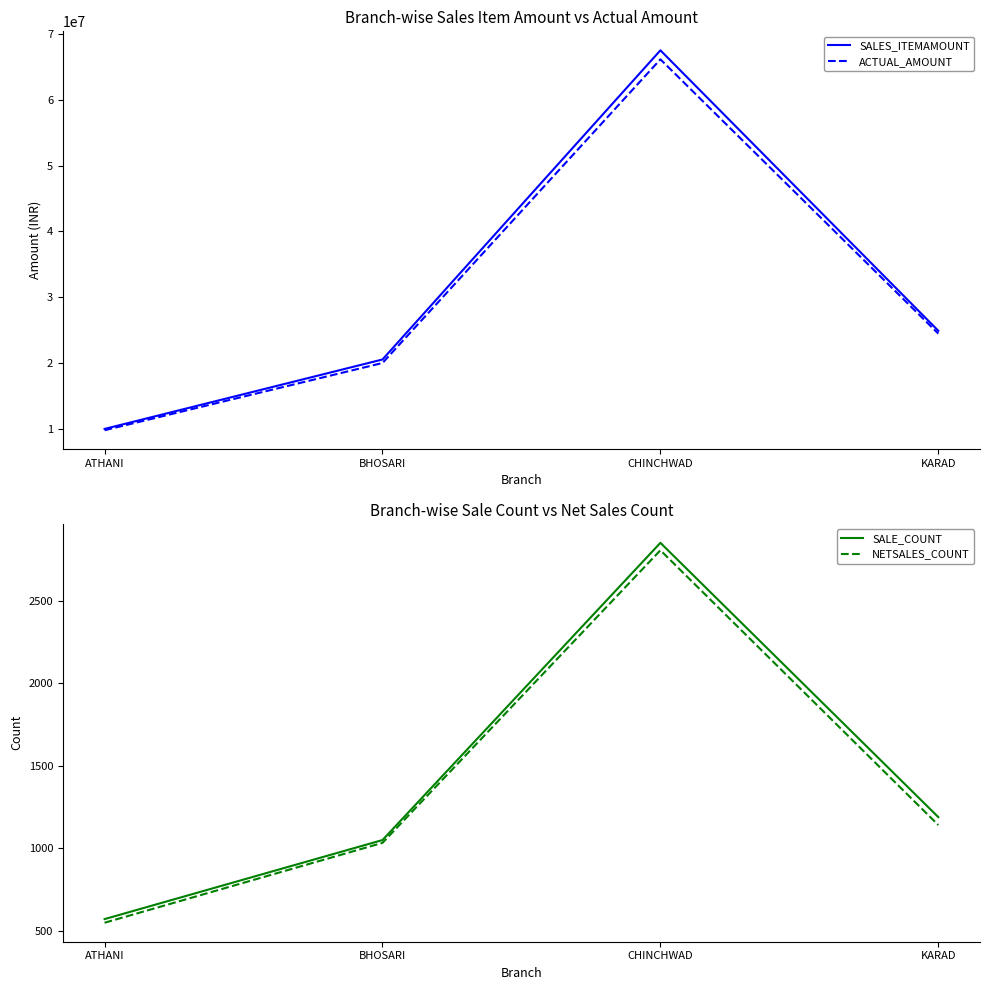

Where is the first local maximum for SALE_COUNT?

CHINCHWAD